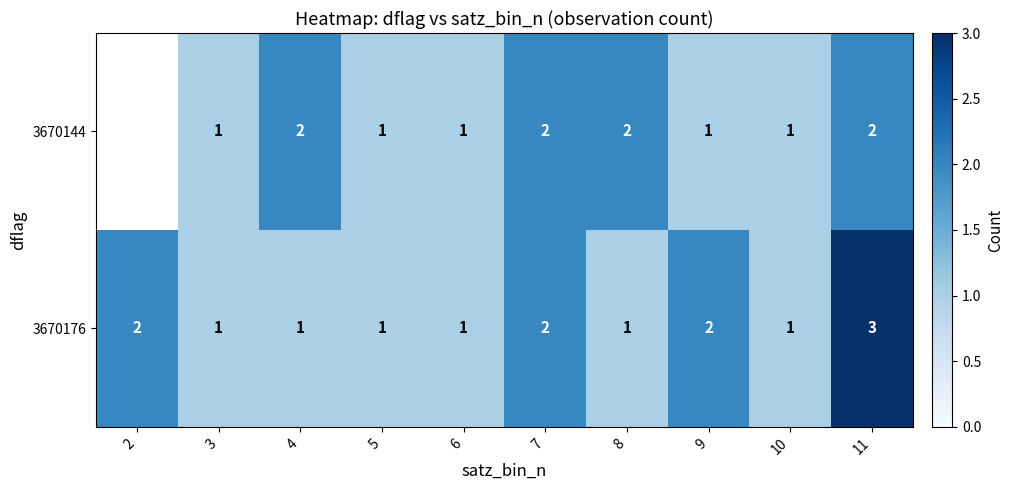

How many data points in 3670176 are above 1?

4